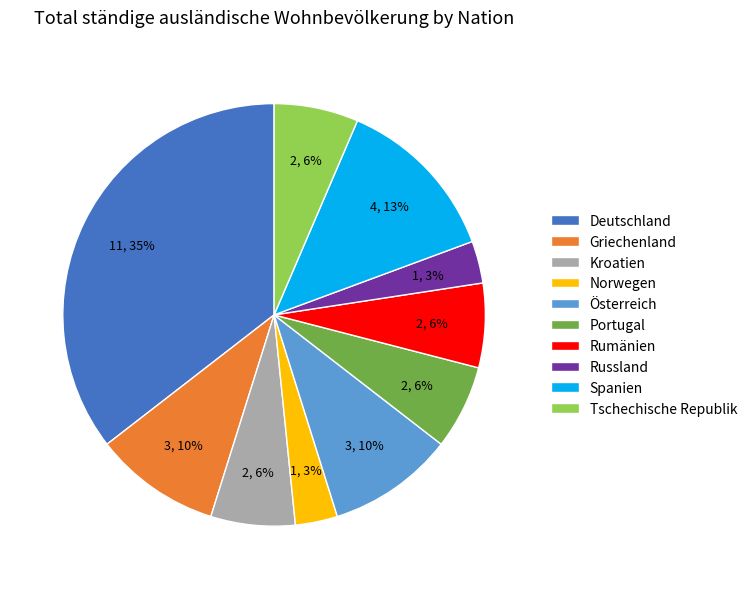

Approximately how many times larger is the value at Kroatien compared to Tschechische Republik?

1.0